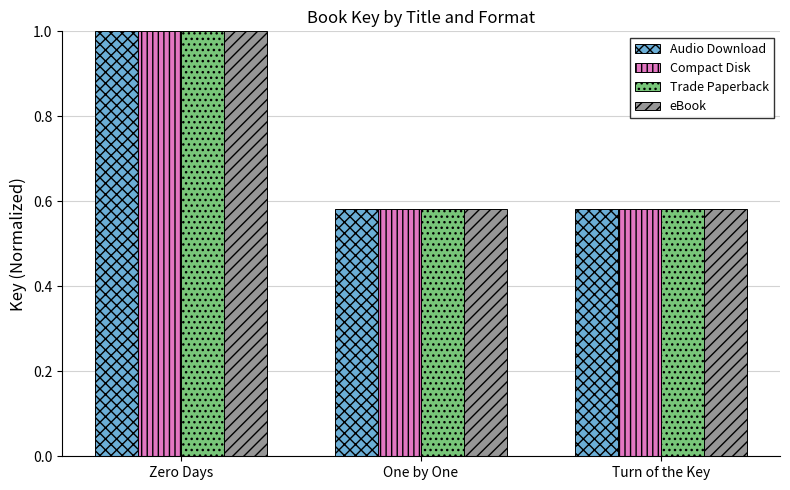

How many Trade Paperback values are between 0 and 1?

3